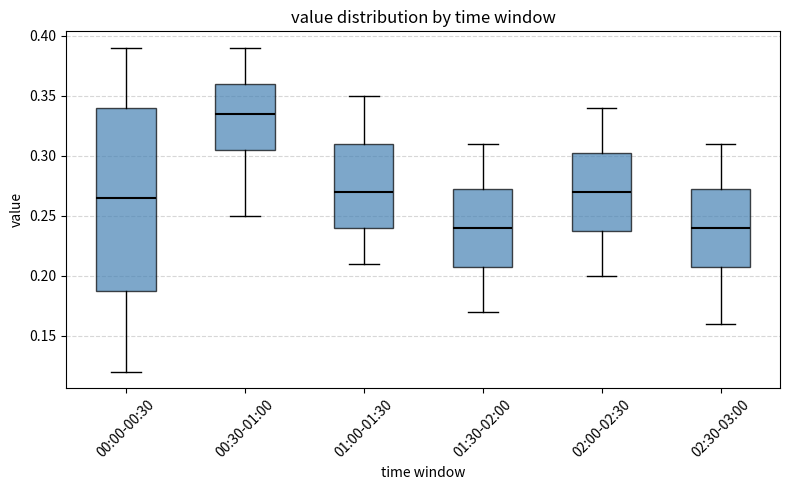

Reading left to right, read every box against the y-axis: the position of its median line, the range the box covers, and the ends of its whiskers. The values are not printed on the chart, so give them approximately, as read against the axis.

00:00-00:30: median 0.265, box 0.190 to 0.340, whiskers 0.120 to 0.390
00:30-01:00: median 0.335, box 0.305 to 0.360, whiskers 0.250 to 0.390
01:00-01:30: median 0.270, box 0.240 to 0.310, whiskers 0.210 to 0.350
01:30-02:00: median 0.240, box 0.210 to 0.275, whiskers 0.170 to 0.310
02:00-02:30: median 0.270, box 0.240 to 0.305, whiskers 0.200 to 0.340
02:30-03:00: median 0.240, box 0.210 to 0.275, whiskers 0.160 to 0.310